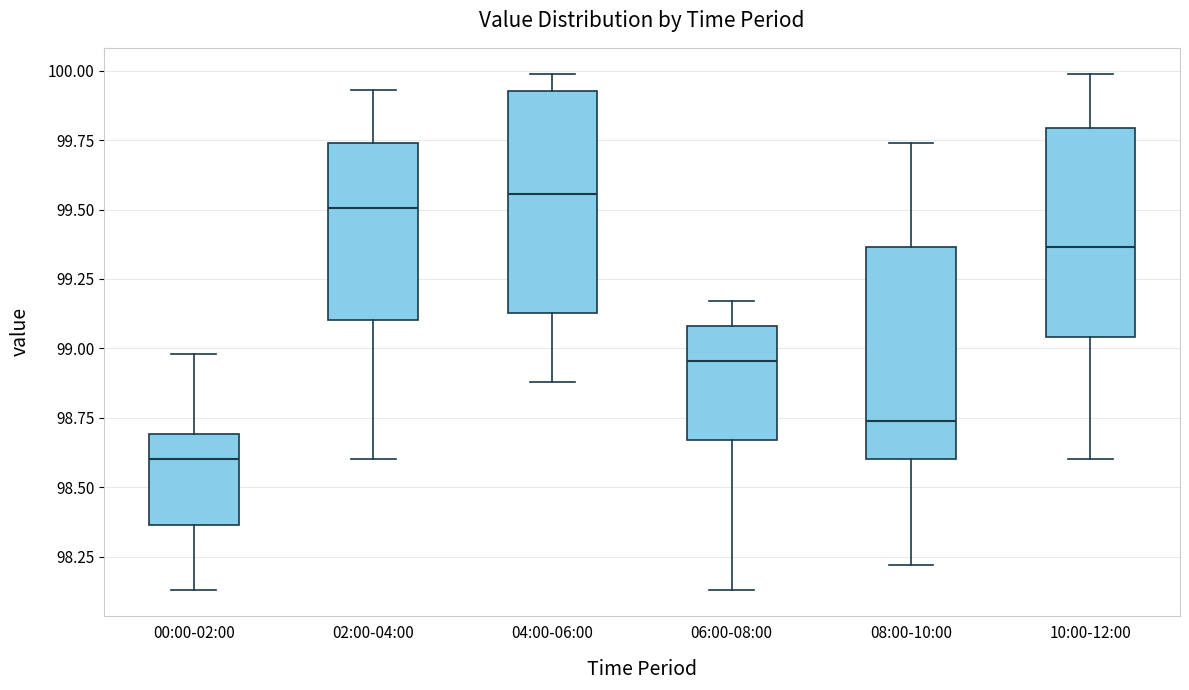

Reading left to right, transcribe this box plot: for each box, give where its median line is, the range the box spans, and where its two whiskers end, as read against the y-axis. The values are not printed on the chart, so give them approximately, as read against the axis.

00:00-02:00: median 98.60, box 98.35 to 98.70, whiskers 98.15 to 99.00
02:00-04:00: median 99.50, box 99.10 to 99.75, whiskers 98.60 to 99.95
04:00-06:00: median 99.55, box 99.15 to 99.95, whiskers 98.90 to 100.00
06:00-08:00: median 98.95, box 98.65 to 99.10, whiskers 98.15 to 99.15
08:00-10:00: median 98.75, box 98.60 to 99.35, whiskers 98.20 to 99.75
10:00-12:00: median 99.35, box 99.05 to 99.80, whiskers 98.60 to 100.00